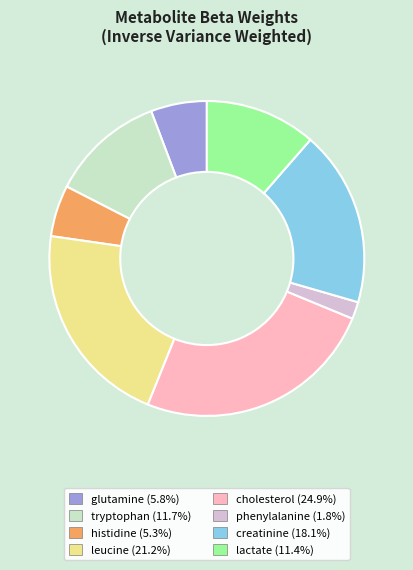

What is the smallest slice in the pie chart?

phenylalanine